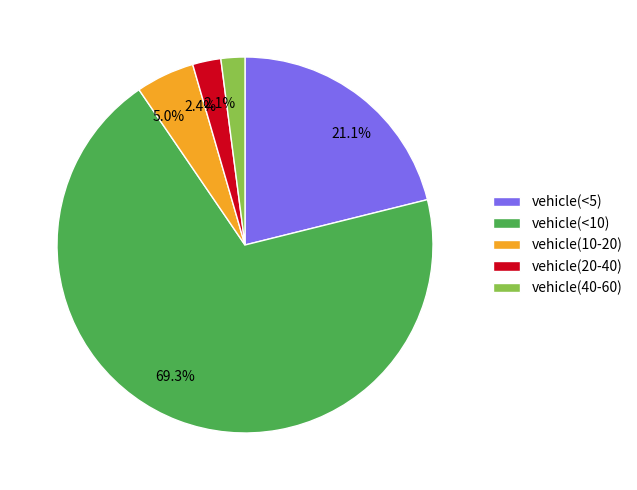

How much of the chart is everything except 21.1%?

78.9%